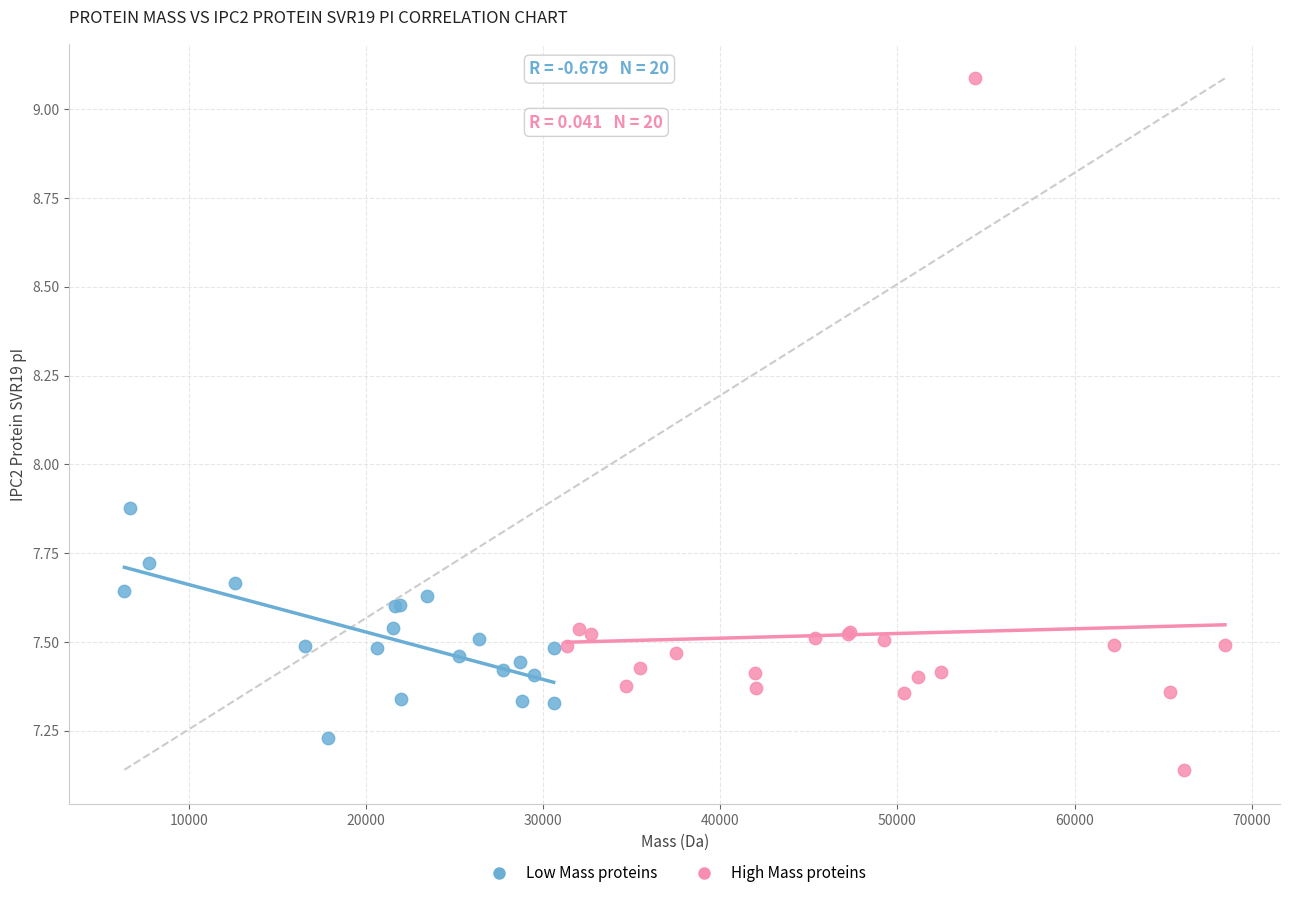

Which series contains the lowest Y value?

High Mass proteins